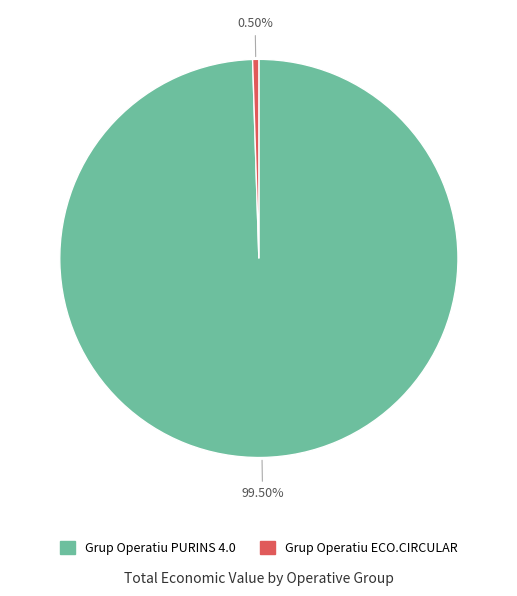

What is the smallest slice in the pie chart?

Grup Operatiu ECO.CIRCULAR